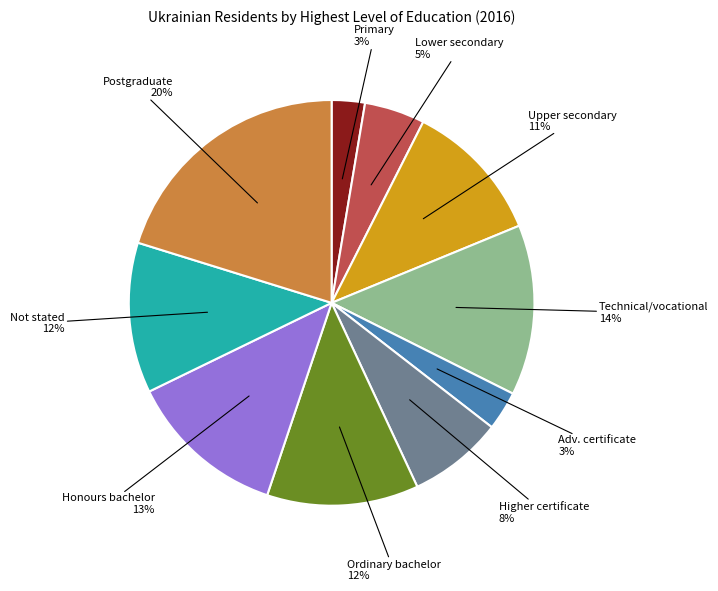

Between Lower secondary and Technical/vocational, which is larger?

Technical/vocational